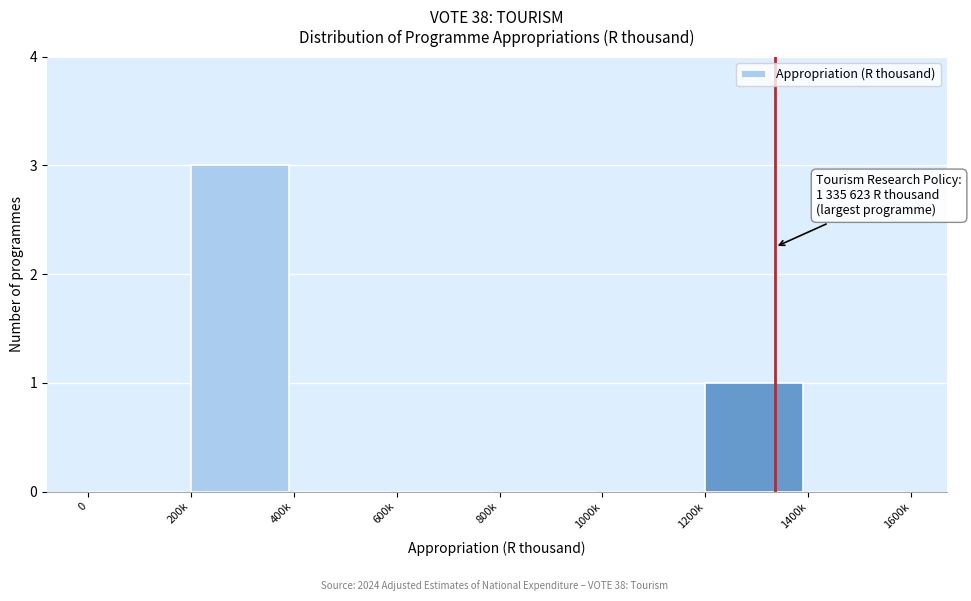

Reading right to left, list all the values displayed in this chart.

1400k=0	1200k=1	1000k=0	800k=0	600k=0	400k=0	200k=3	0=0